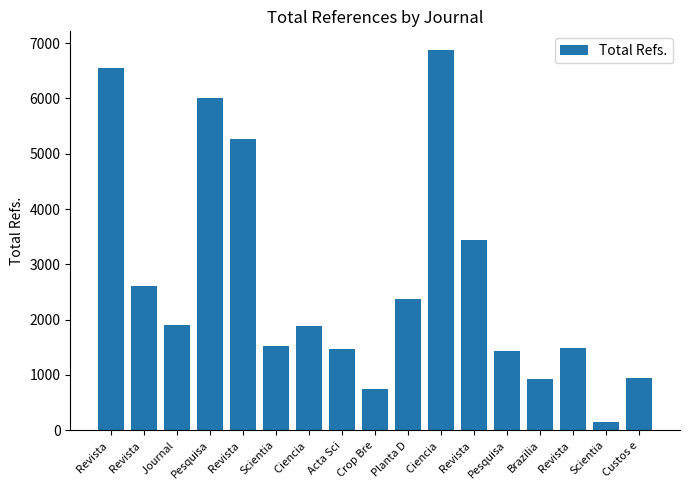

How many distinct data groups are displayed?

1